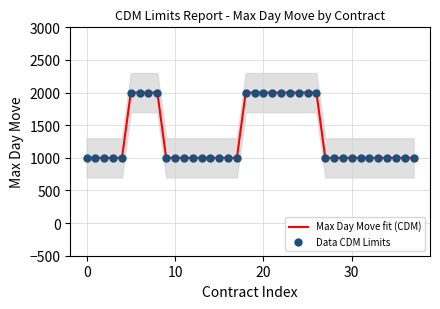

Which series has the largest Y range (max minus min)?

Max Day Move fit (CDM)